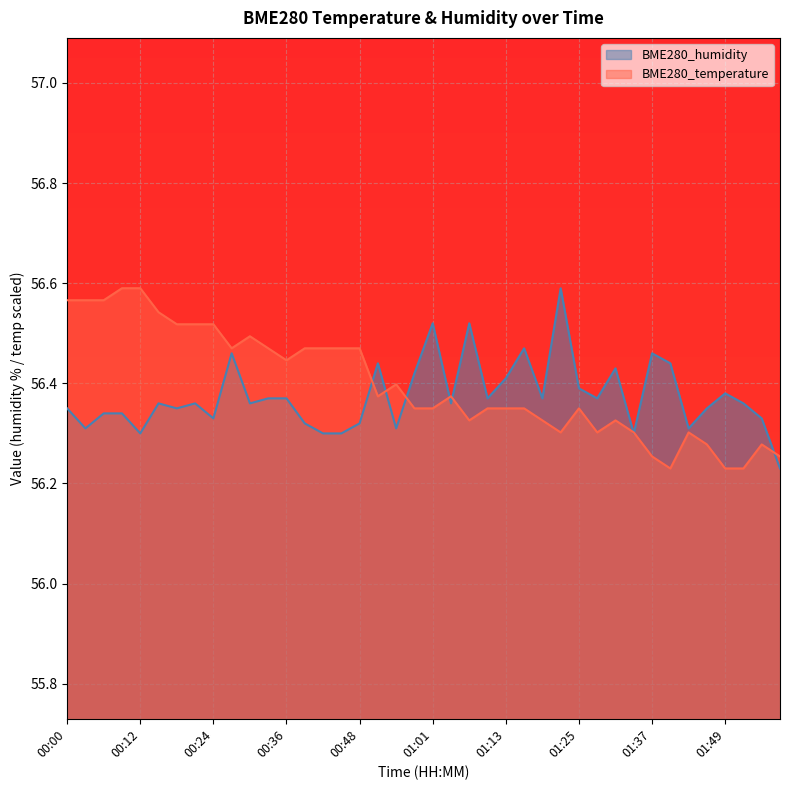

What position from the right is 01:07?

18